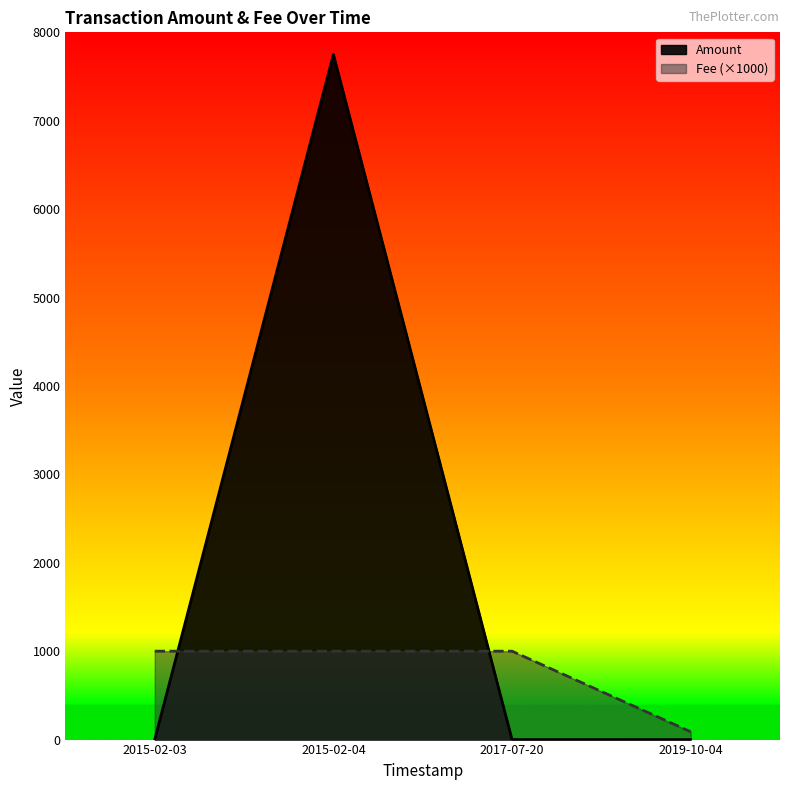

Rank the series at 2017-07-20 from highest to lowest value.

Fee, Amount